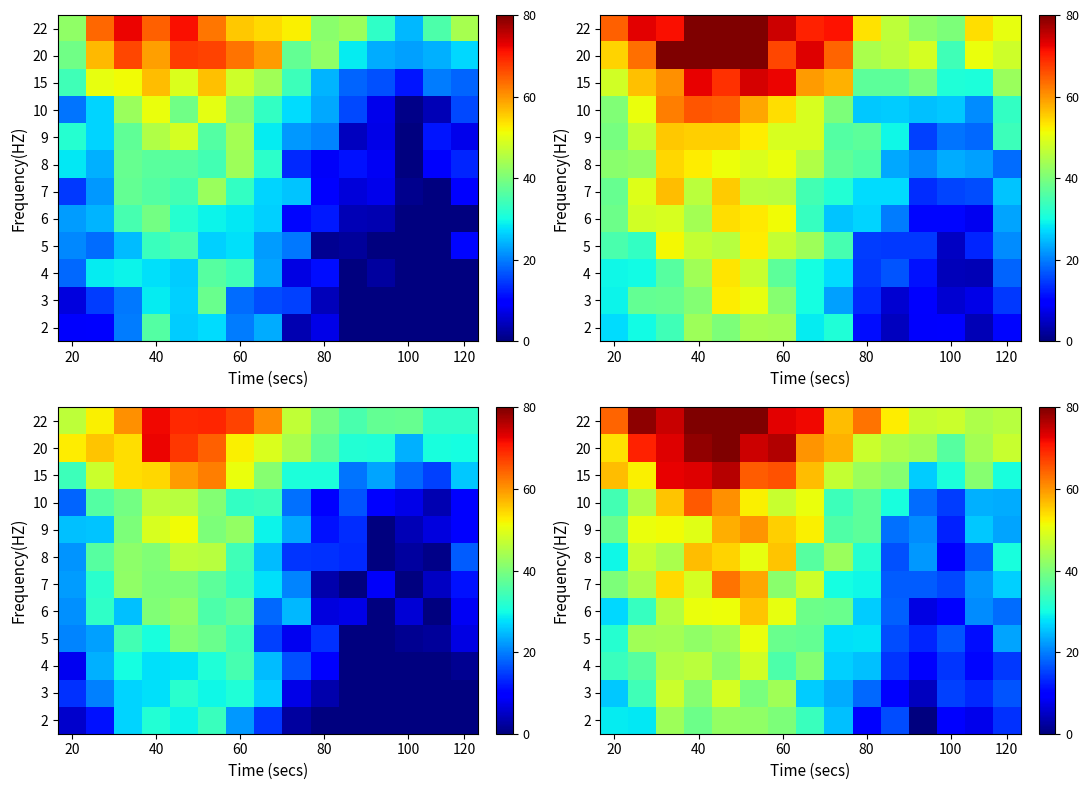

What is the total value across all series at 8?

445.8